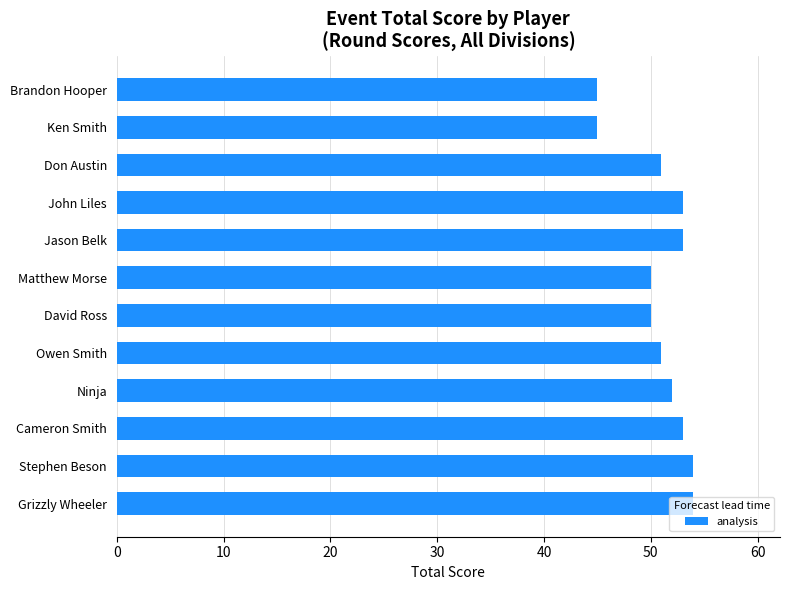

What position from the top is Cameron Smith?

10